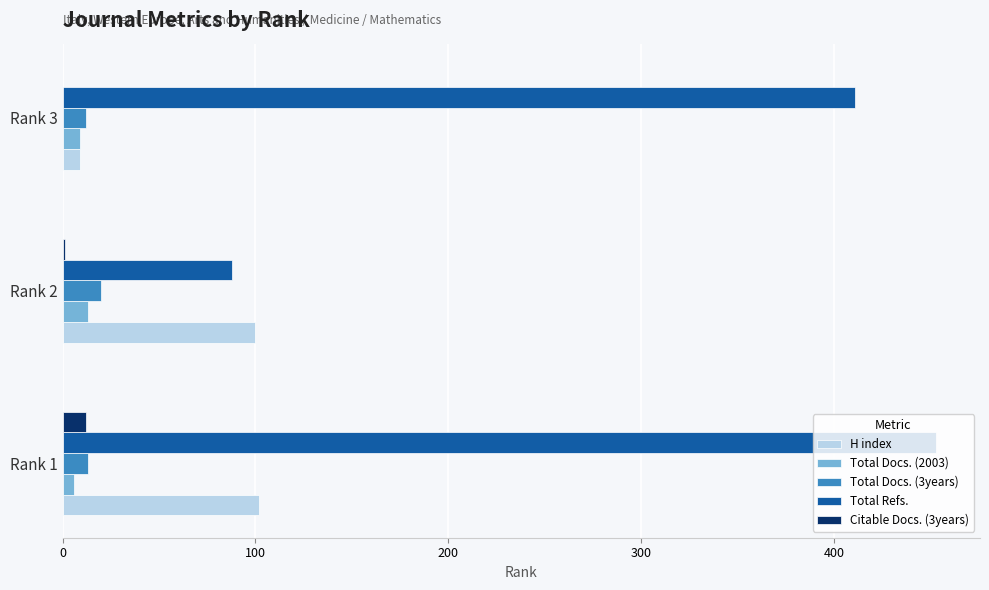

At which label does Total Docs. (3years) reach its peak?

Rank 2